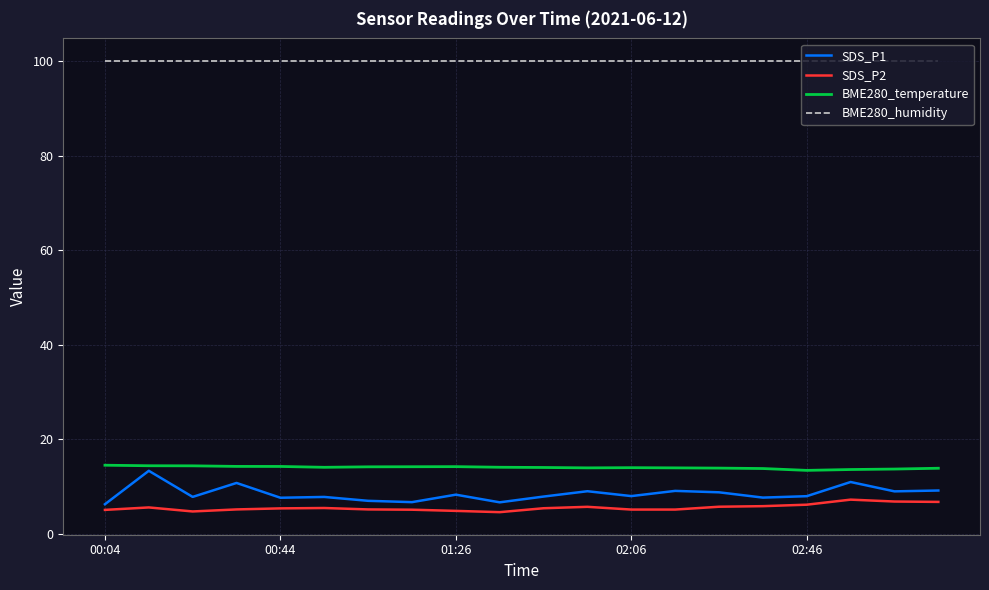

True or false: SDS_P1 and BME280_humidity intersect in this chart.

False